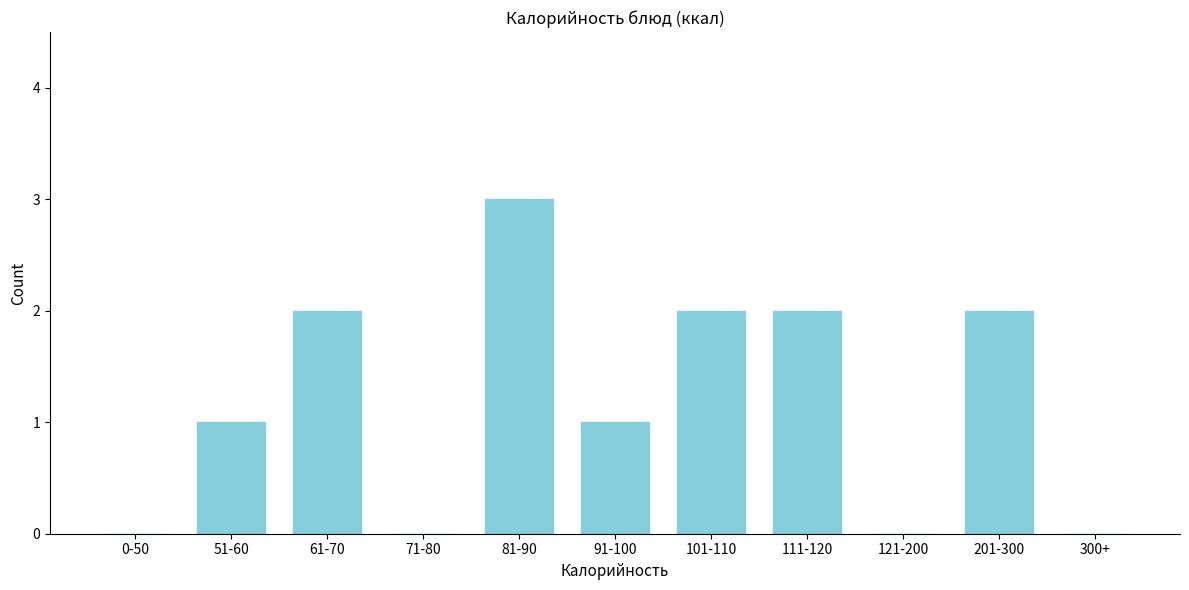

Reading left to right, list all the values displayed in this chart.

0-50=0	51-60=1	61-70=2	71-80=0	81-90=3	91-100=1	101-110=2	111-120=2	121-200=0	201-300=2	300+=0